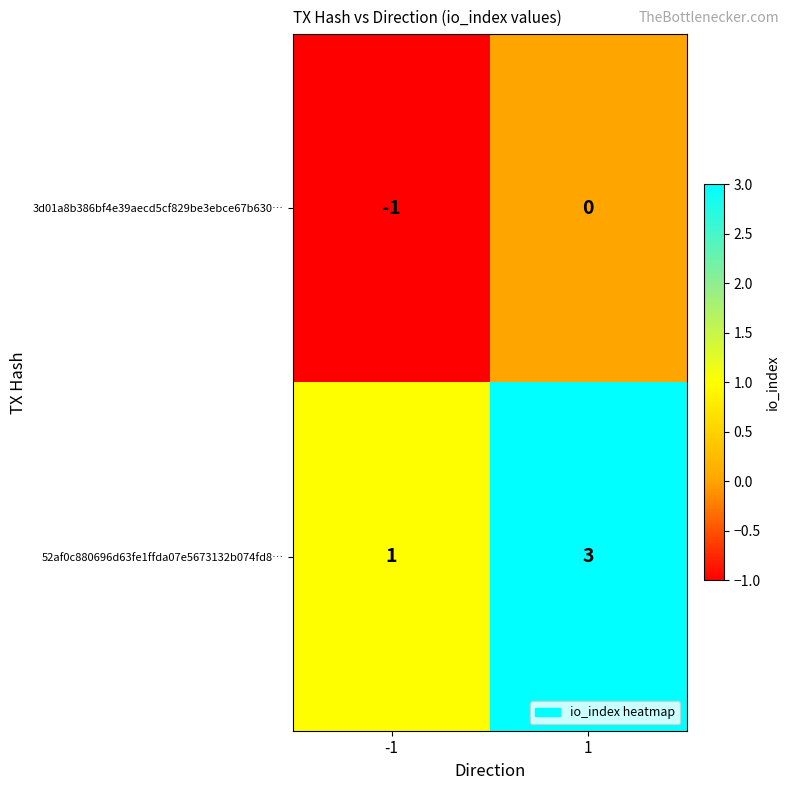

Which series has the largest total across all categories?

52af0c880696d63fe1ffda07e5673132b074fd8…